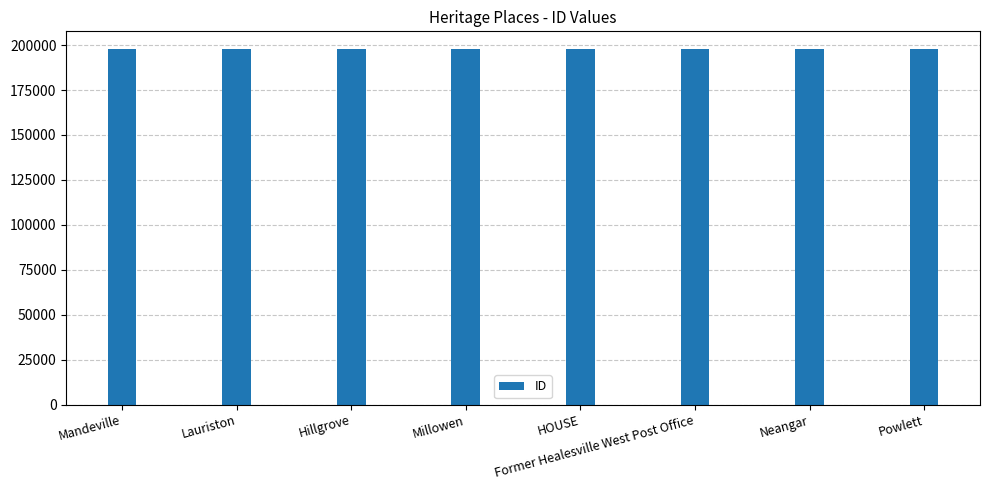

Is it true that the value at Lauriston is 197732?

True